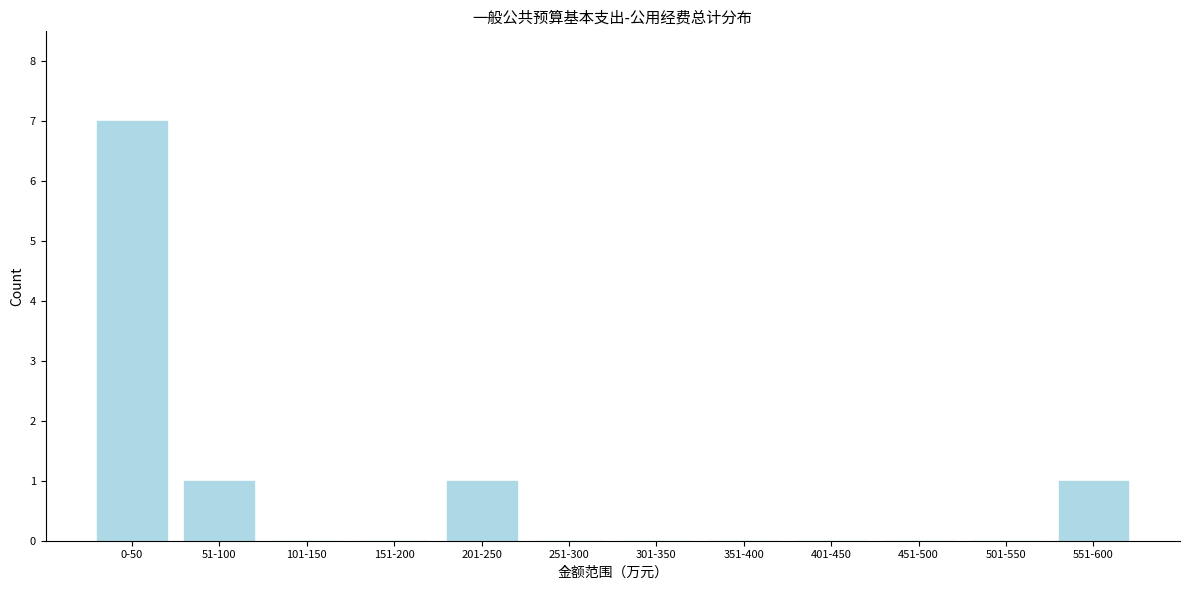

Reading left to right, what are all the values shown in this chart?

0-50=7	51-100=1	101-150=0	151-200=0	201-250=1	251-300=0	301-350=0	351-400=0	401-450=0	451-500=0	501-550=0	551-600=1